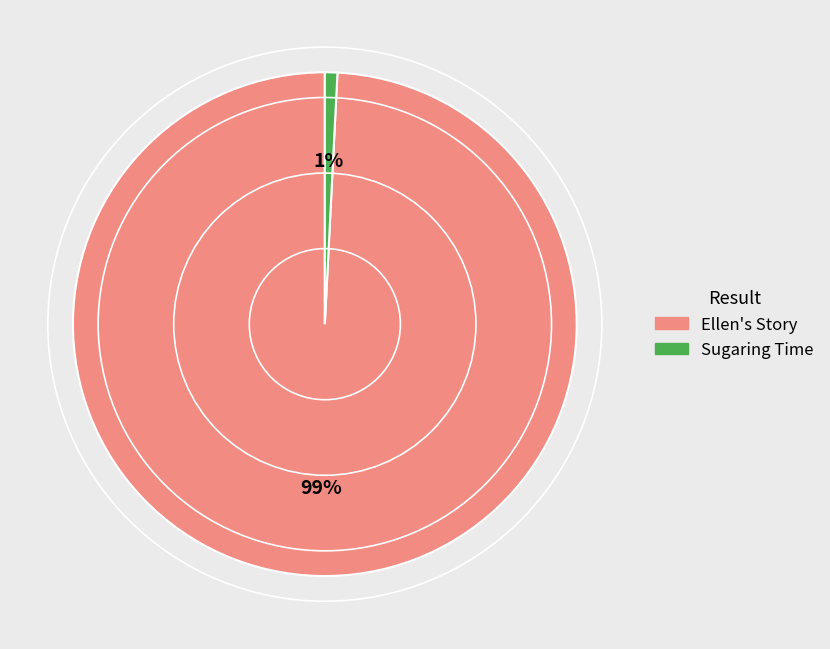

Which slice represents more than half of the pie?

Ellen's Story